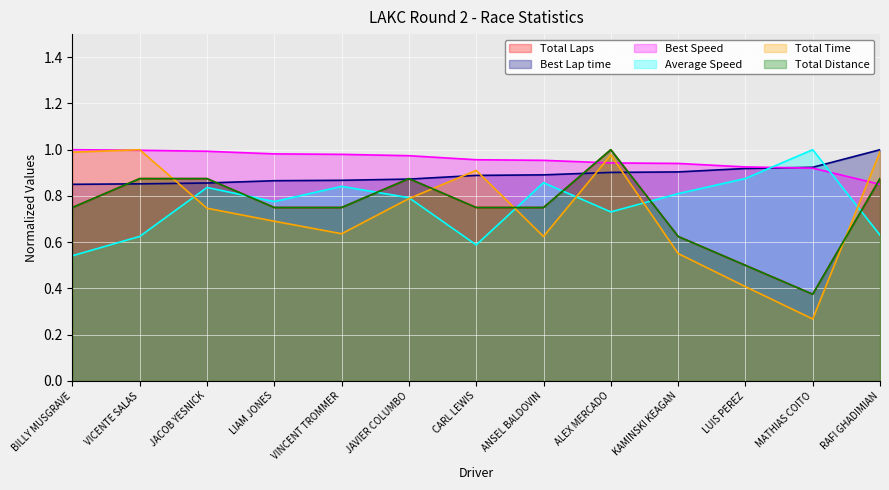

How many times do Best Lap time and Total Laps cross each other?

6